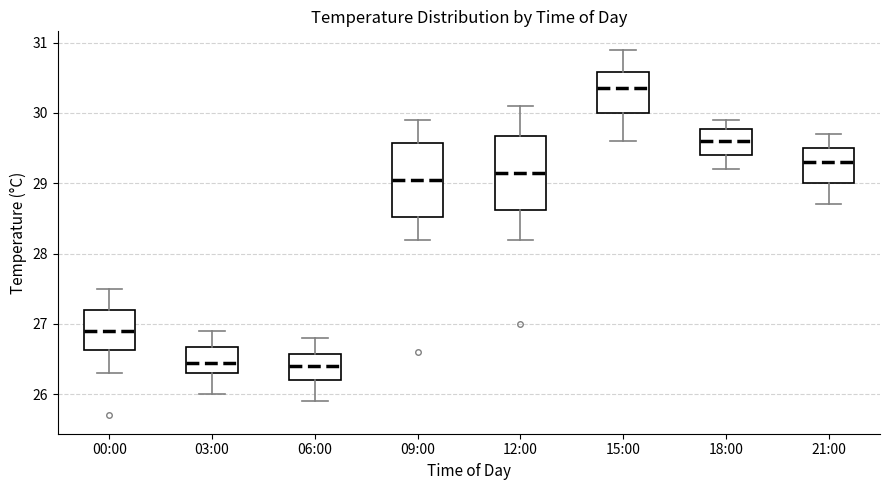

Reading left to right, transcribe this box plot: for each box, give where its median line is, the range the box spans, and where its two whiskers end, as read against the y-axis. The values are not printed on the chart, so give them approximately, as read against the axis.

00:00: median 26.9, box 26.6 to 27.2, whiskers 26.3 to 27.5
03:00: median 26.5, box 26.3 to 26.7, whiskers 26.0 to 26.9
06:00: median 26.4, box 26.2 to 26.6, whiskers 25.9 to 26.8
09:00: median 29.1, box 28.5 to 29.6, whiskers 28.2 to 29.9
12:00: median 29.2, box 28.6 to 29.7, whiskers 28.2 to 30.1
15:00: median 30.4, box 30.0 to 30.6, whiskers 29.6 to 30.9
18:00: median 29.6, box 29.4 to 29.8, whiskers 29.2 to 29.9
21:00: median 29.3, box 29.0 to 29.5, whiskers 28.7 to 29.7